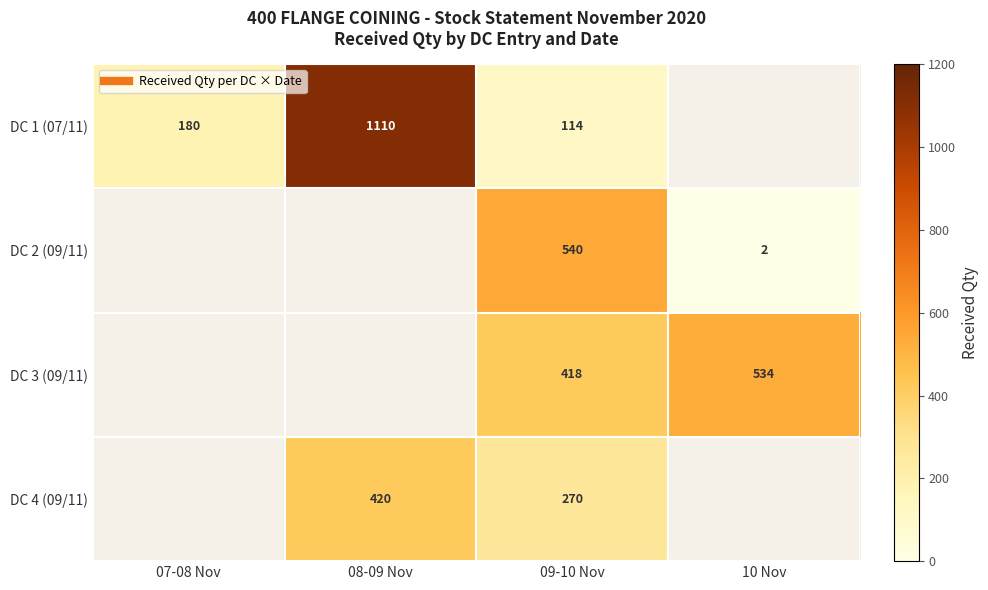

How many positive values does the DC 1 (07/11) series have?

3